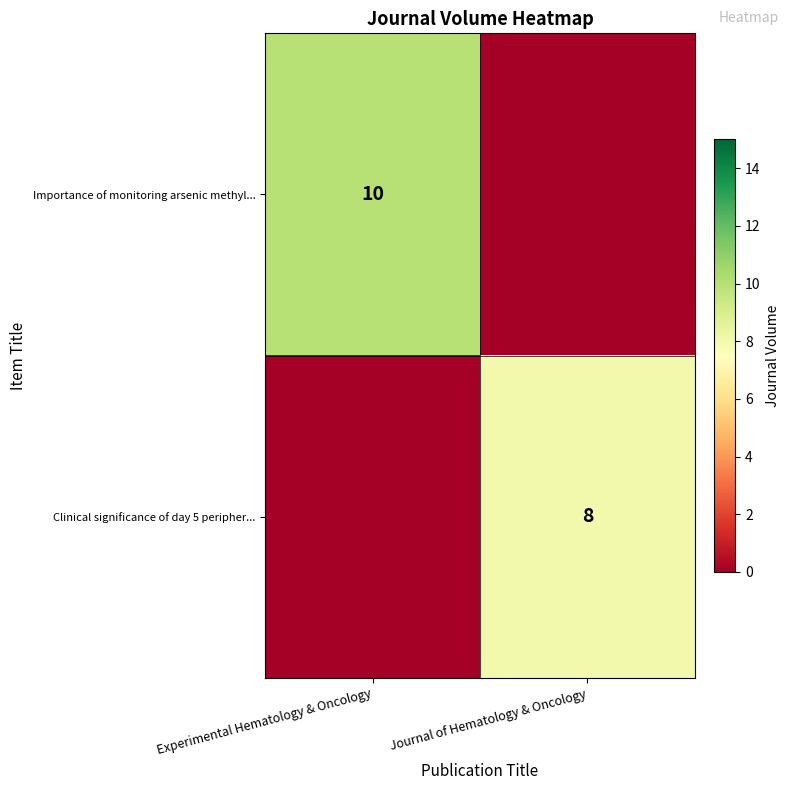

Which label corresponds to the largest value in the chart?

Experimental Hematology & Oncology